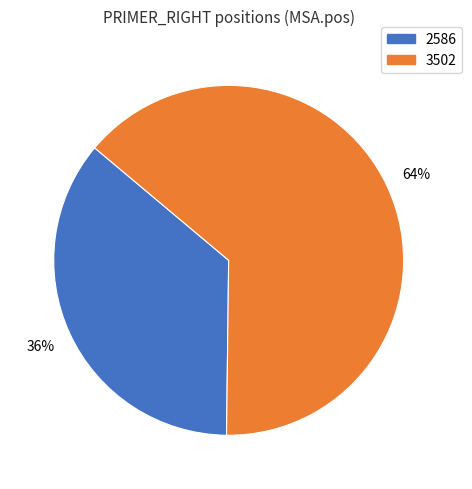

What is the smallest slice in the pie chart?

2586